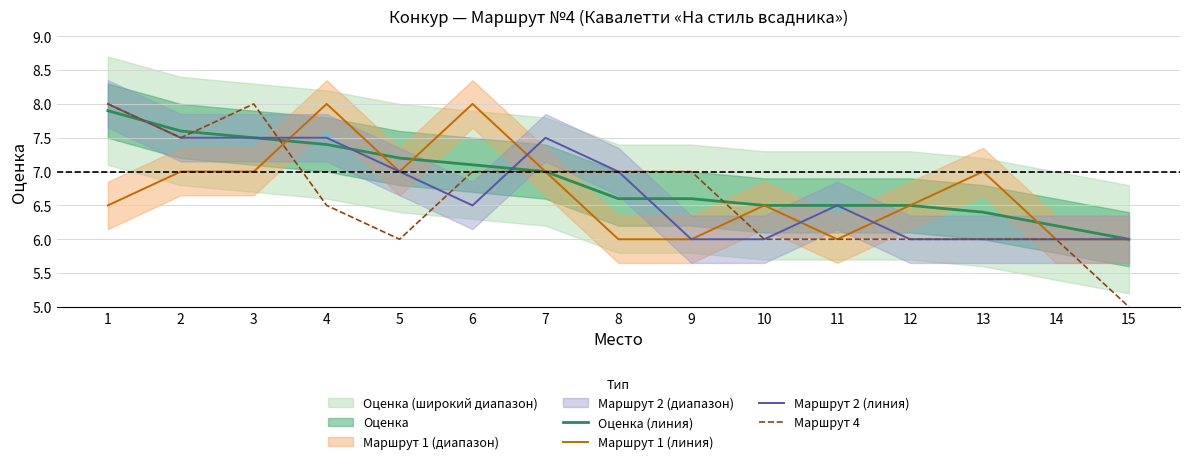

Reading left to right, what are all the values shown in this chart?

Оценка (линия): 1=7.9	2=7.6	3=7.5	4=7.4	5=7.2	6=7.1	7=7.0	8=6.6	9=6.6	10=6.5	11=6.5	12=6.5	13=6.4	14=6.2	15=6.0
Маршрут 1 (линия): 1=6.5	2=7.0	3=7.0	4=8.0	5=7.0	6=8.0	7=7.0	8=6.0	9=6.0	10=6.5	11=6.0	12=6.5	13=7.0	14=6.0	15=6.0
Маршрут 2 (линия): 1=8.0	2=7.5	3=7.5	4=7.5	5=7.0	6=6.5	7=7.5	8=7.0	9=6.0	10=6.0	11=6.5	12=6.0	13=6.0	14=6.0	15=6.0
Маршрут 4: 1=8.0	2=7.5	3=8.0	4=6.5	5=6.0	6=7.0	7=7.0	8=7.0	9=7.0	10=6.0	11=6.0	12=6.0	13=6.0	14=6.0	15=5.0